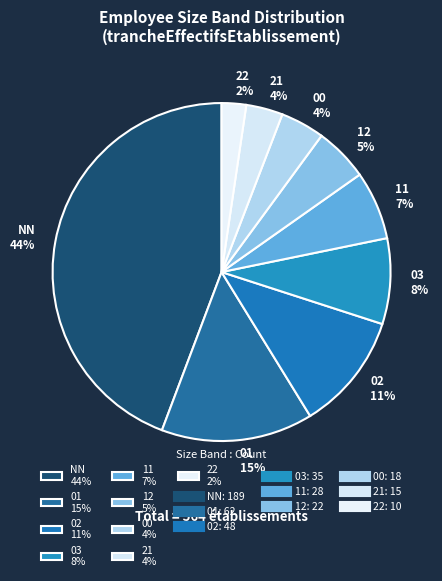

Which category has the smallest portion of the pie?

22